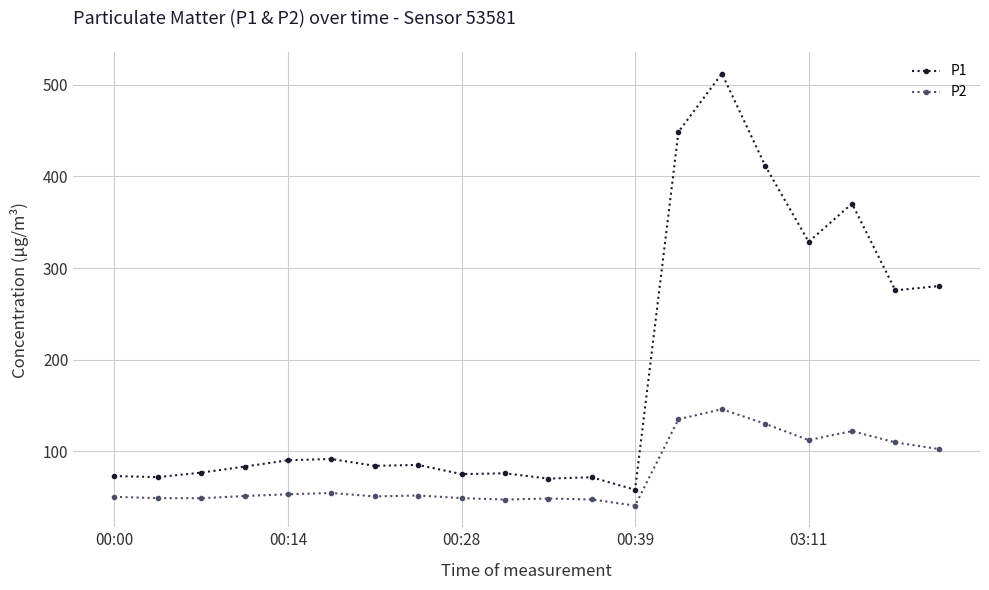

What is the maximum value shown in the chart?

512.3